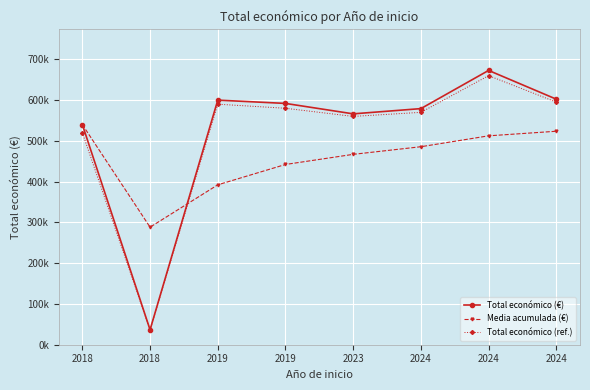

What is the value of the Media acumulada (€) point at the 3rd from the left?

392201.3